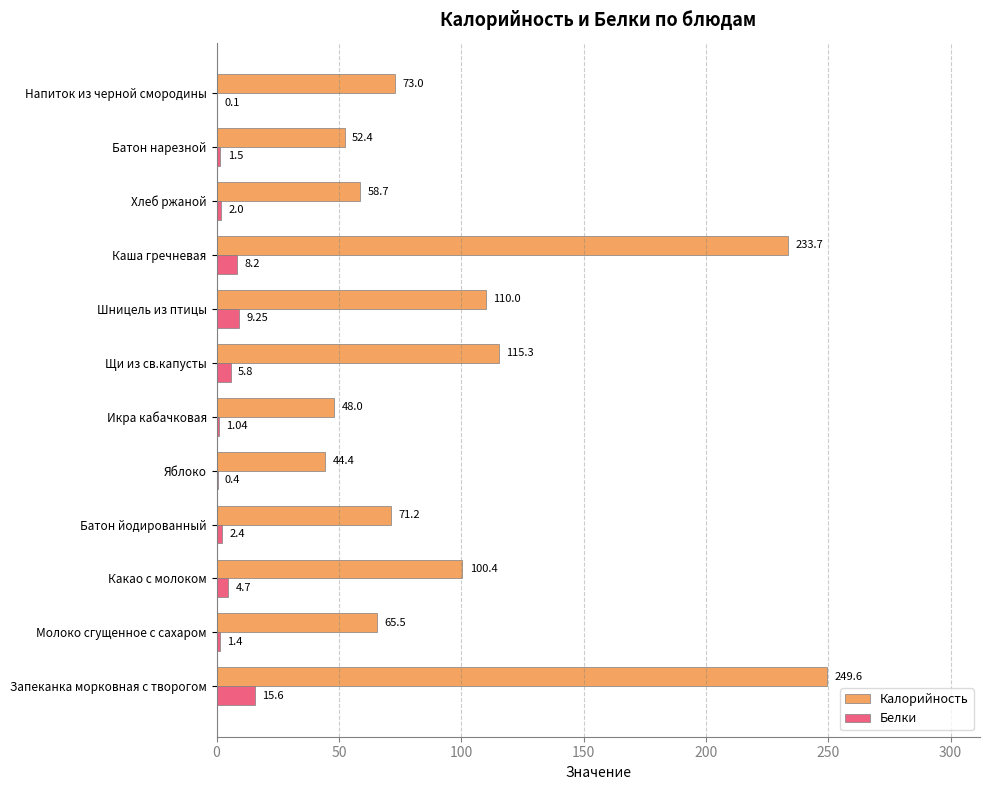

At which label does Белки reach its peak?

Запеканка морковная с творогом